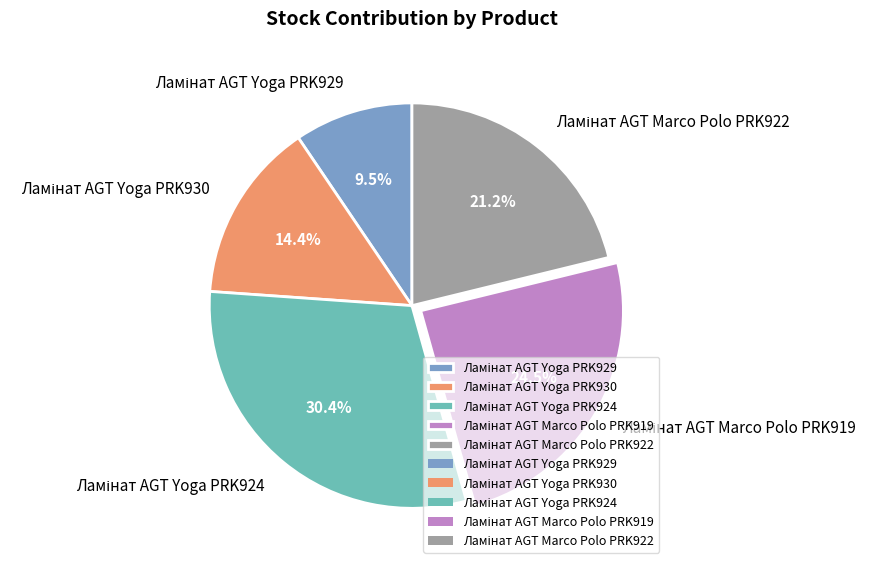

Does any single category account for the majority?

No